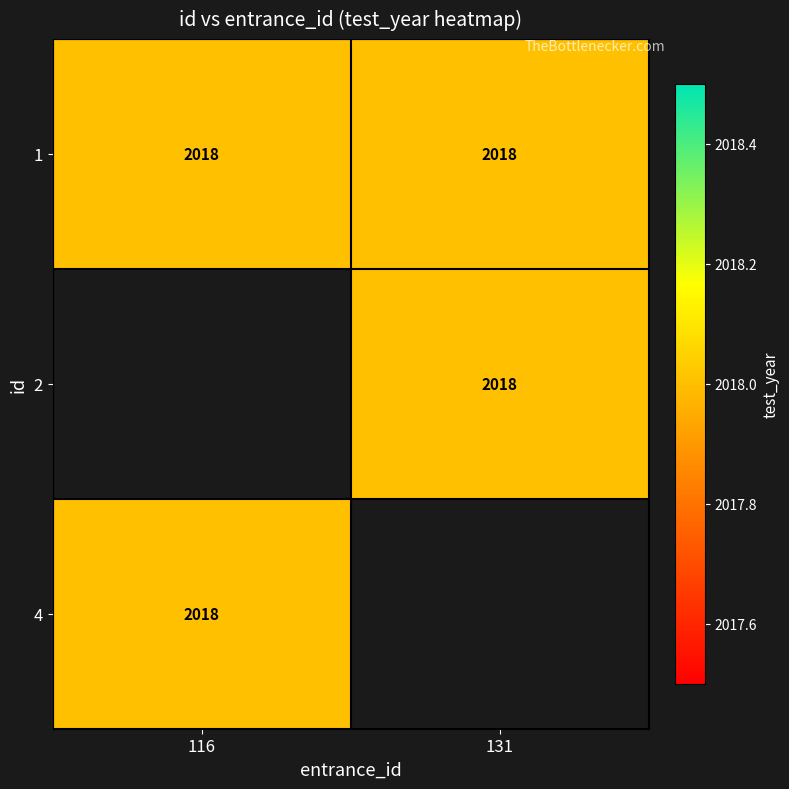

At which label is 2 closest to 1009?

116